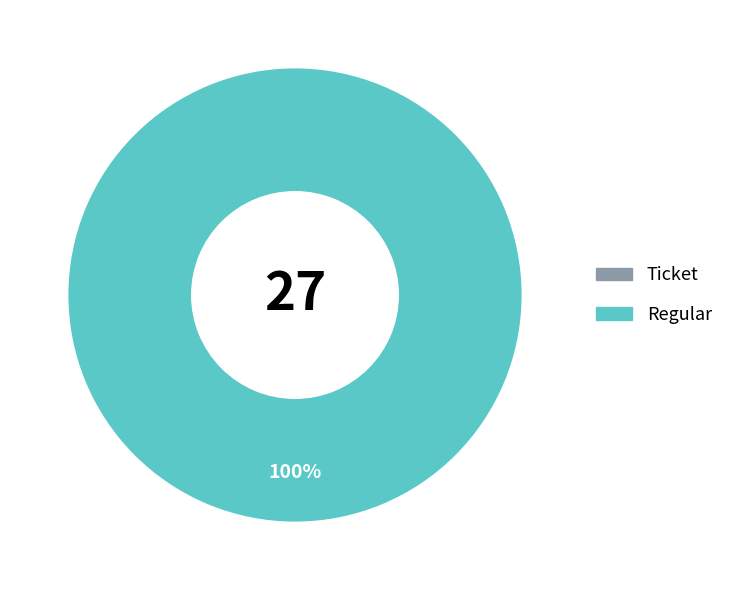

What percentage is the Regular slice, to the nearest percent?

100%